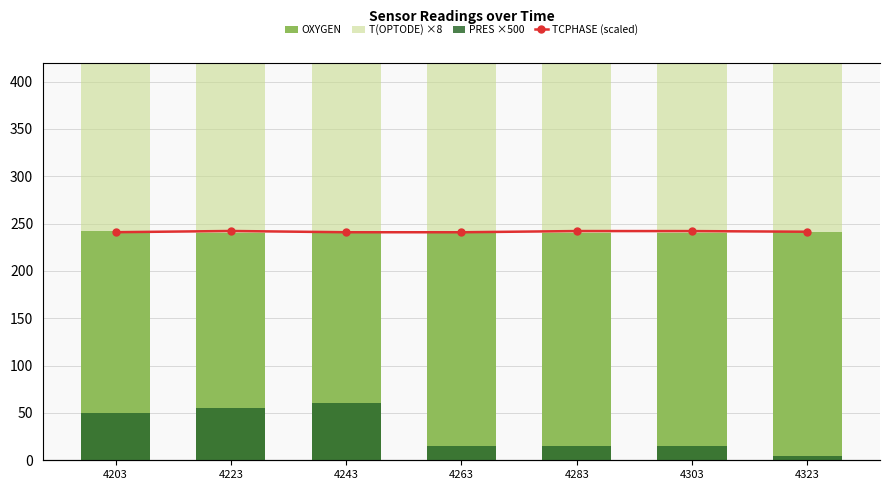

Reading right to left, list all the values displayed in this chart.

OXYGEN: 4323=241.1	4303=240.4	4283=240.2	4263=241.9	4243=242.1	4223=240.4	4203=242.4
T(OPTODE) ×8: 4323=210.2	4303=209.2	4283=209.4	4263=210.8	4243=210.6	4223=208.9	4203=210.2
PRES ×500: 4323=5.0	4303=15.0	4283=15.0	4263=15.0	4243=60.0	4223=55.0	4203=50.0
TCPHASE (scaled): 4323=229.9	4303=230.6	4283=230.6	4263=229.4	4243=229.4	4223=230.7	4203=229.4